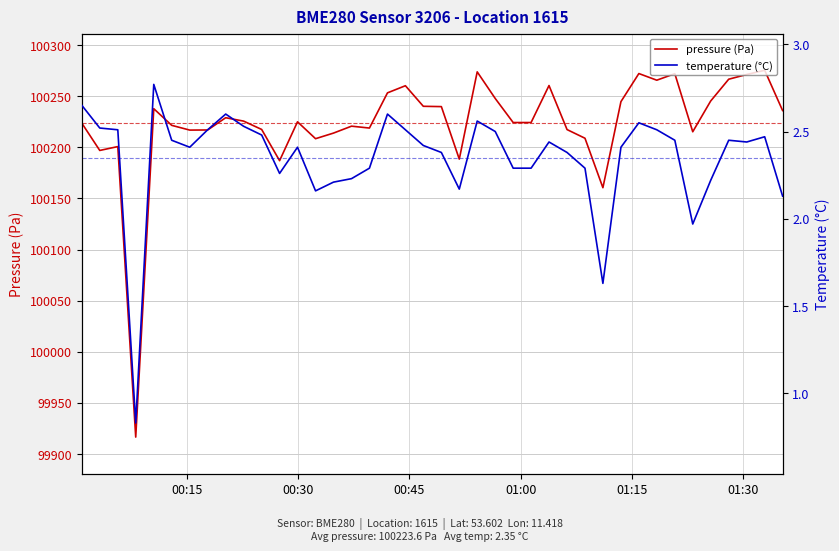

List the series in order of their peak value, lowest first.

temperature (°C), pressure (Pa)